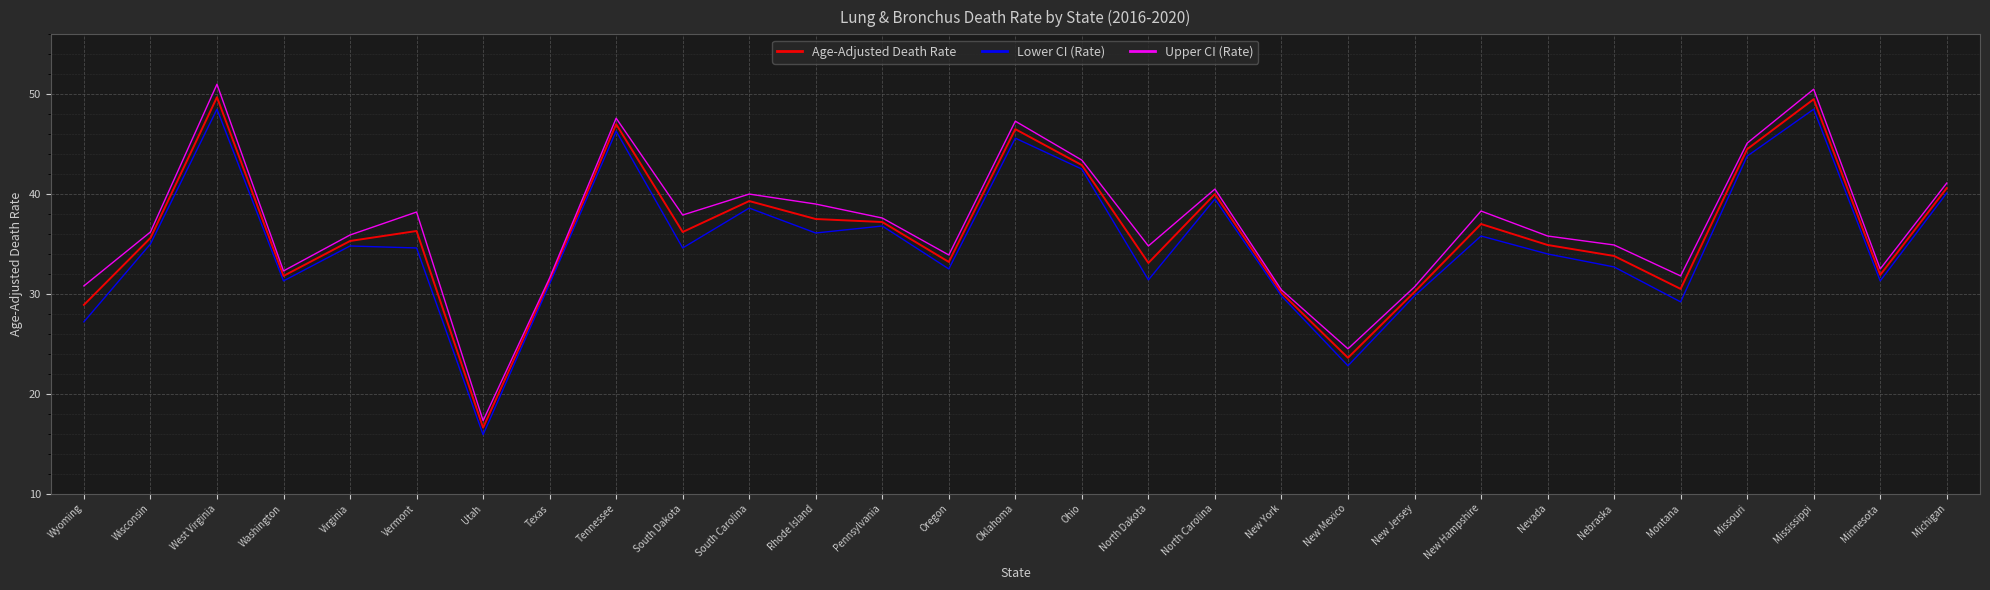

What are all the series names shown in the legend?

Age-Adjusted Death Rate, Lower CI (Rate), Upper CI (Rate)